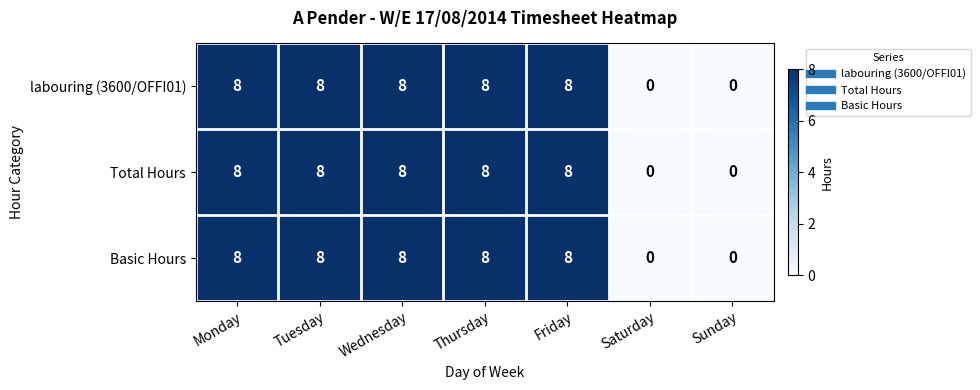

What is the total value across all series at Monday?

24